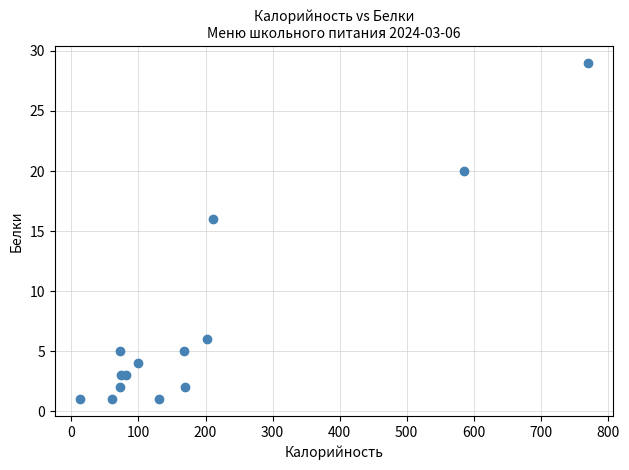

What Y value in the scatter plot is closest to 15?

16